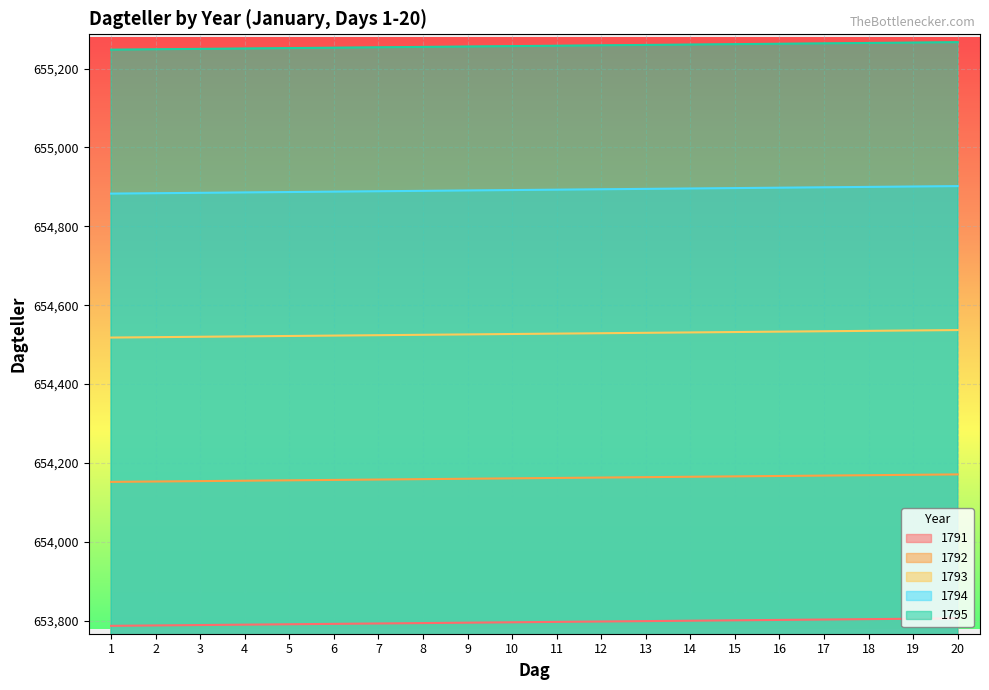

Reading left to right, list all the values displayed in this chart.

1791: 653787	653788	653789	653790	653791	653792	653793	653794	653795	653796	653797	653798	653799	653800	653801	653802	653803	653804	653805	653806
1792: 654152	654153	654154	654155	654156	654157	654158	654159	654160	654161	654162	654163	654164	654165	654166	654167	654168	654169	654170	654171
1793: 654518	654519	654520	654521	654522	654523	654524	654525	654526	654527	654528	654529	654530	654531	654532	654533	654534	654535	654536	654537
1794: 654883	654884	654885	654886	654887	654888	654889	654890	654891	654892	654893	654894	654895	654896	654897	654898	654899	654900	654901	654902
1795: 655248	655249	655250	655251	655252	655253	655254	655255	655256	655257	655258	655259	655260	655261	655262	655263	655264	655265	655266	655267